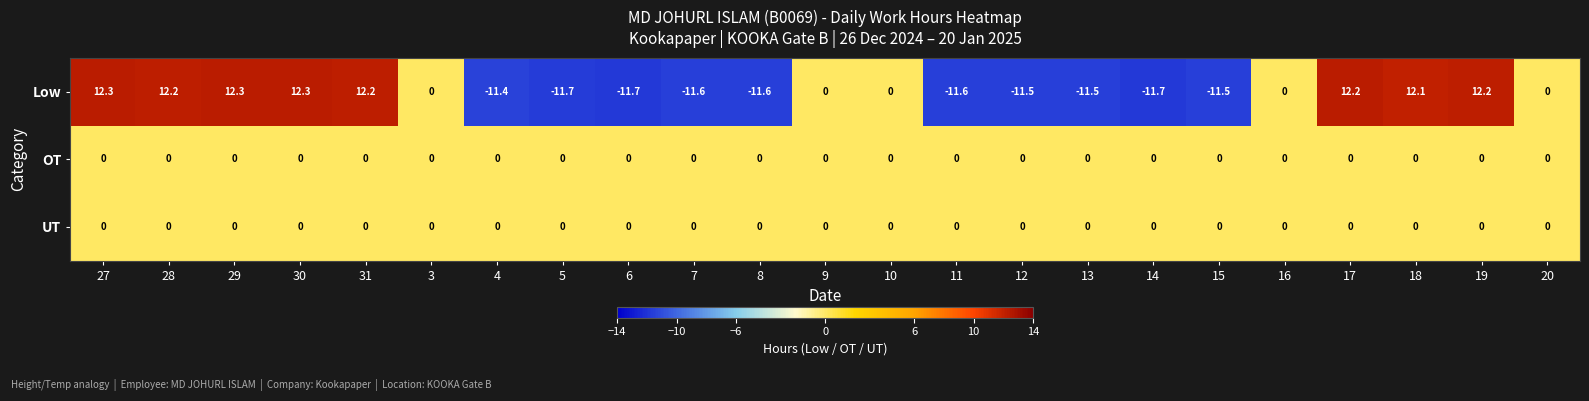

What is the maximum value shown in the chart?

12.3